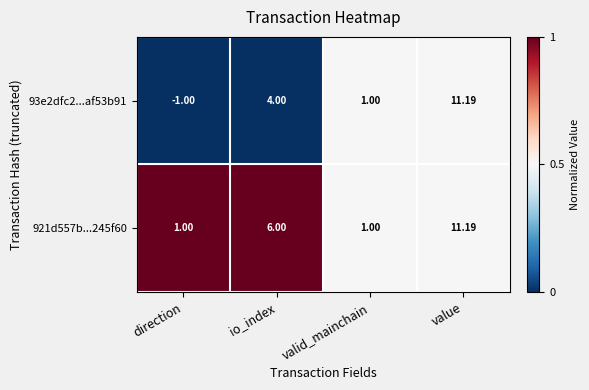

Is the value of 93e2dfc2...af53b91 at valid_mainchain greater than the value of 921d557b...245f60 at io_index?

No